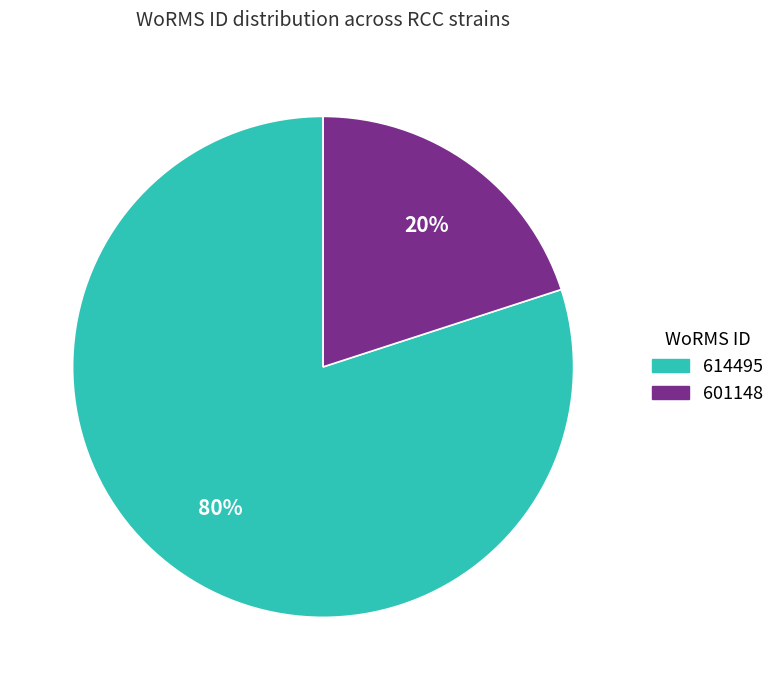

Count the number of slices in the pie.

2